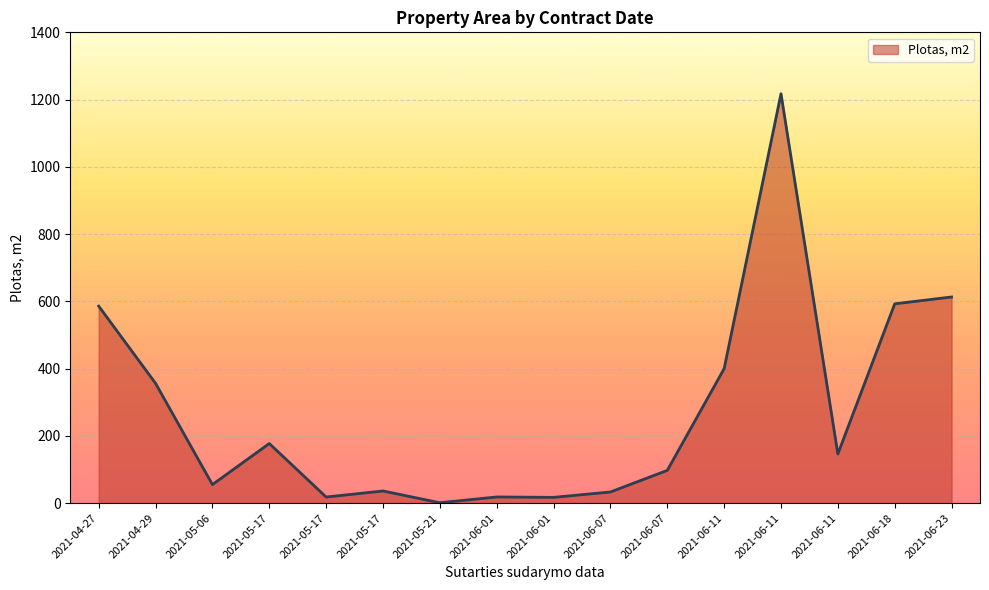

Is this an area chart (filled region under the line)?

Yes